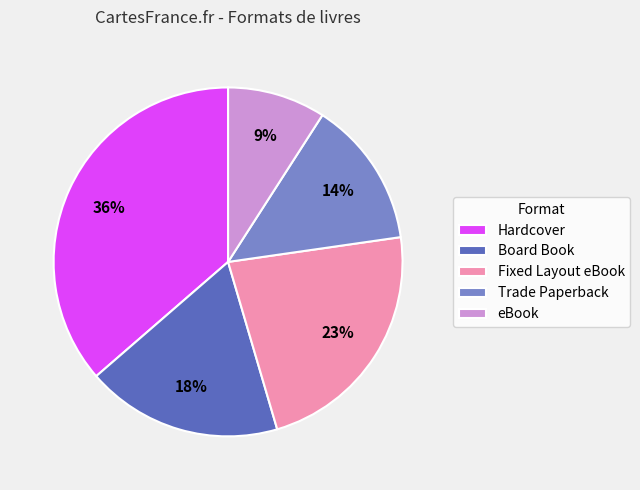

Is there a majority slice in this chart?

No